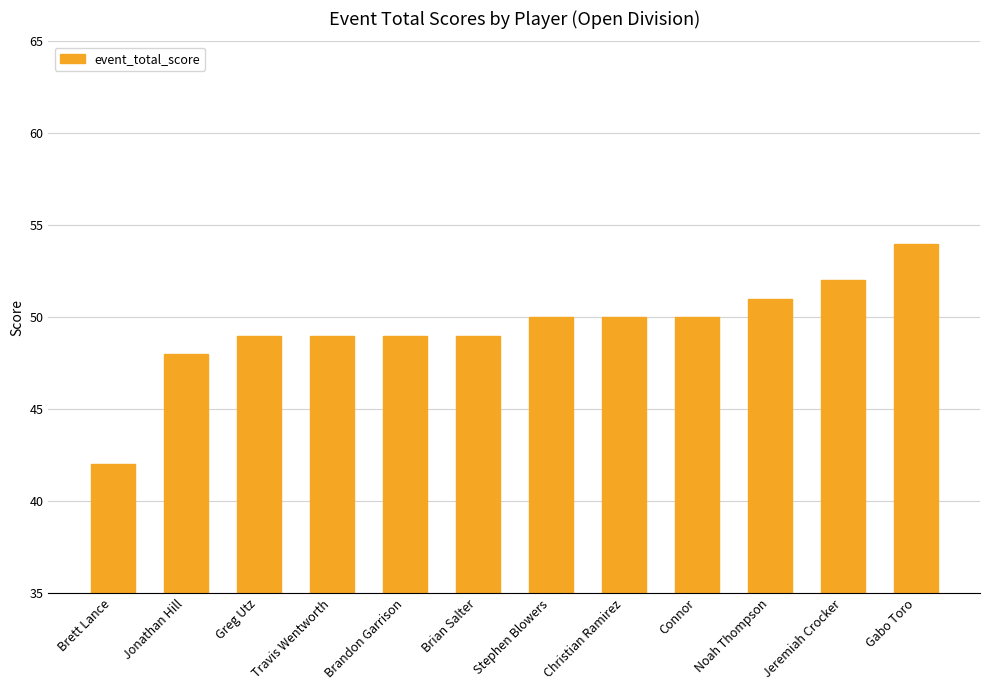

Which has a higher value, Stephen Blowers or Jeremiah Crocker?

Jeremiah Crocker